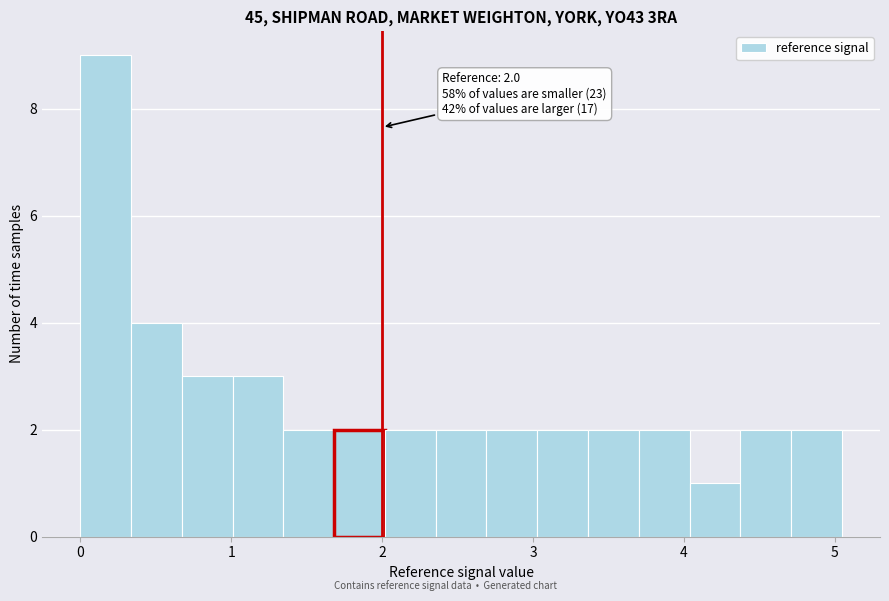

Around what value on the x-axis is the tallest bar? Give the approximate position of its centre, as read against the axis.

0.2